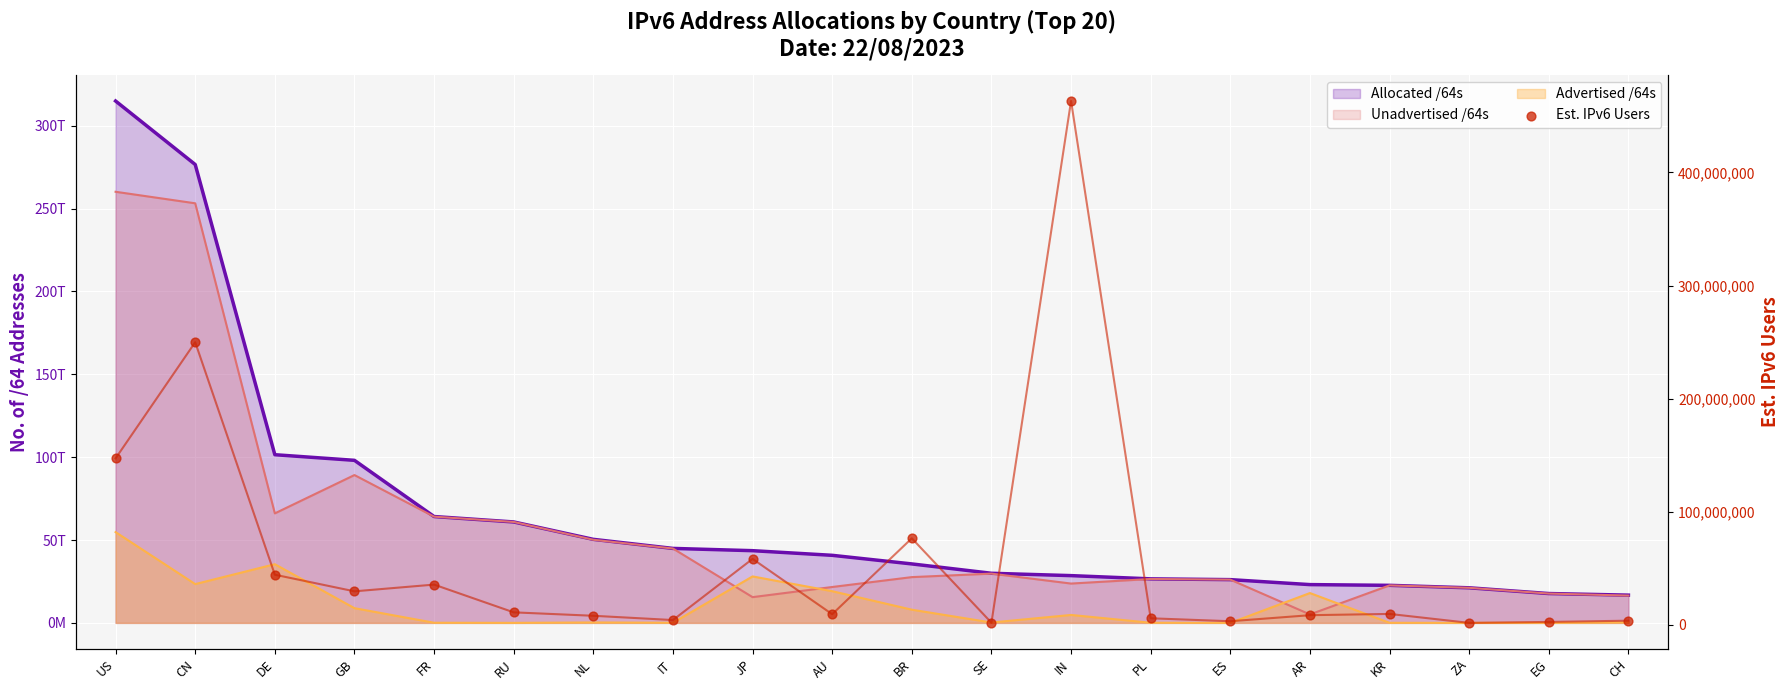

What is the change in value from CN to KR?

-240242579